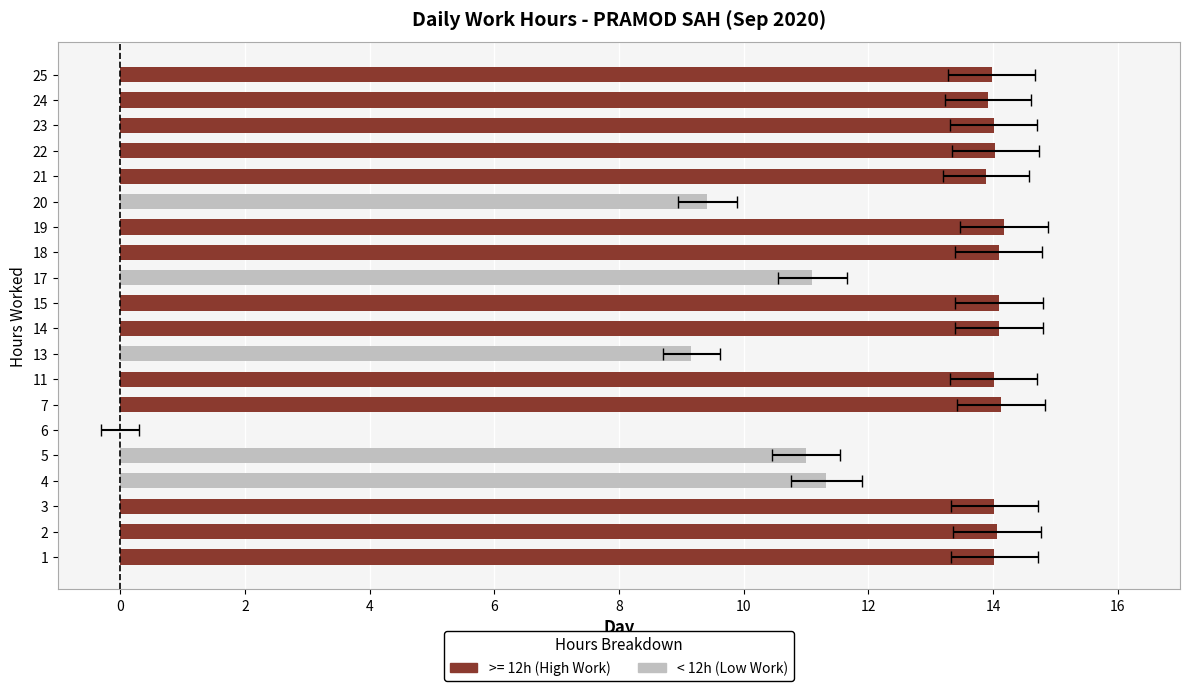

True or false: the data shows 16.2 at 4.

False